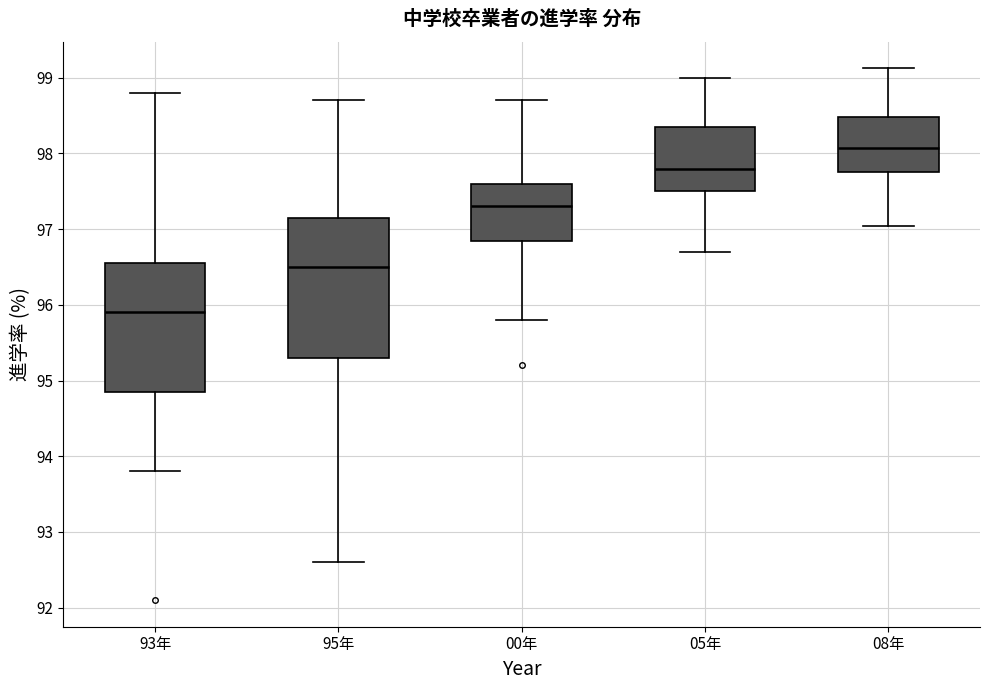

Which box's median line is the highest?

08年